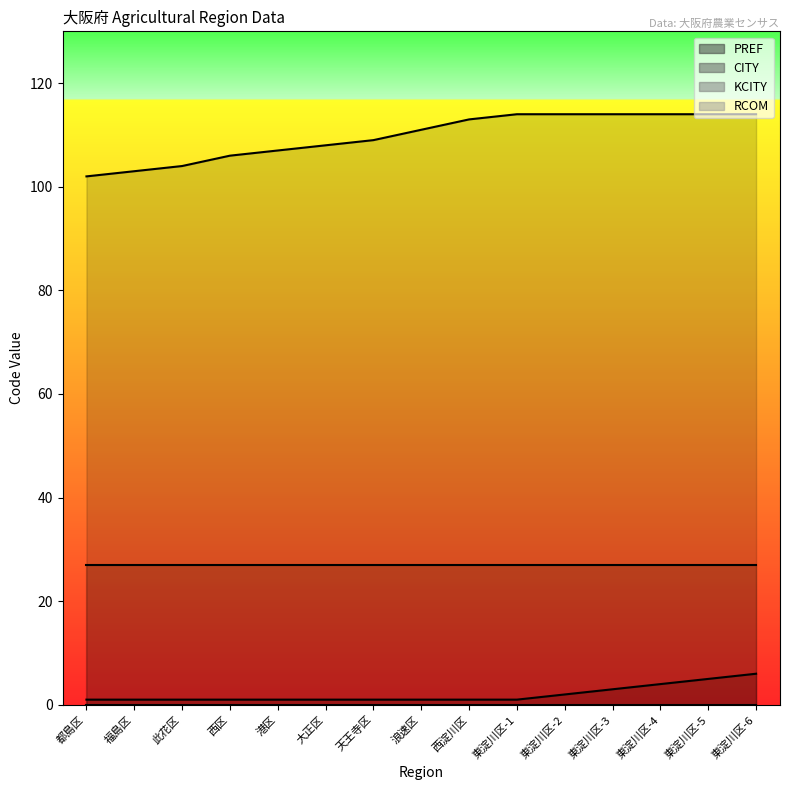

What is the value of the CITY point at the 9th from the left?

113